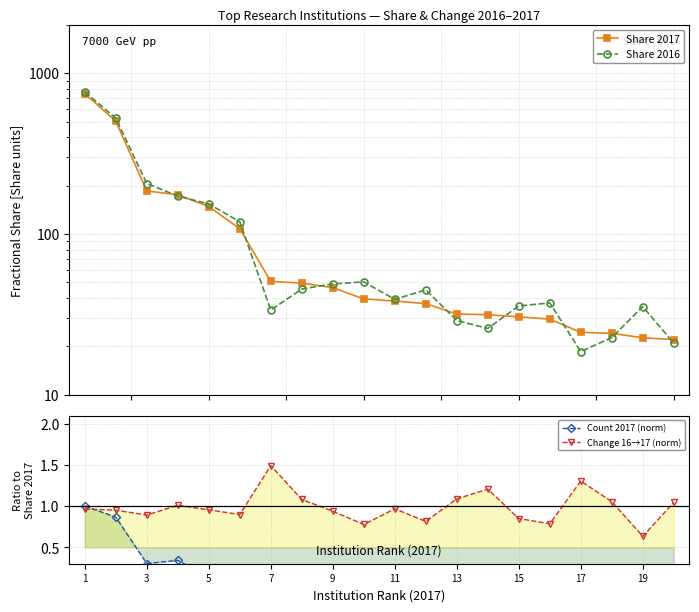

What is the lowest value of the Change 16→17 (norm) series?

0.6